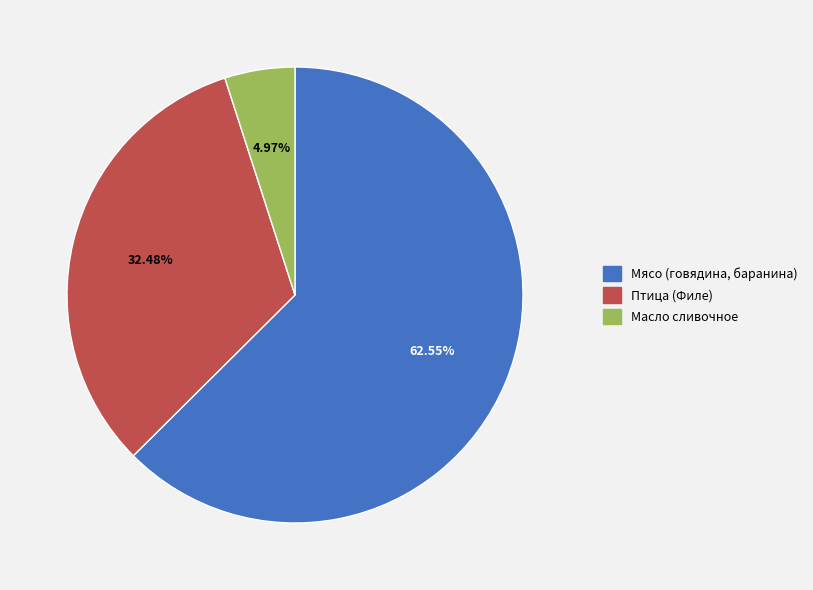

Does any single category account for the majority?

Yes